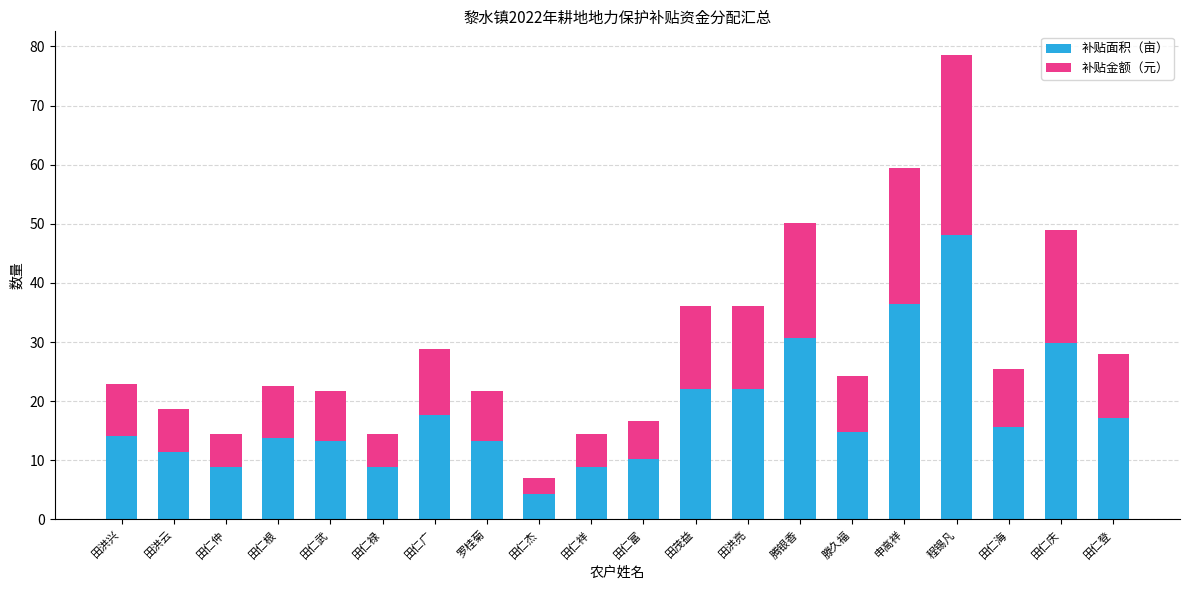

Read the 补贴面积（亩） value at 田仁广.

17.7